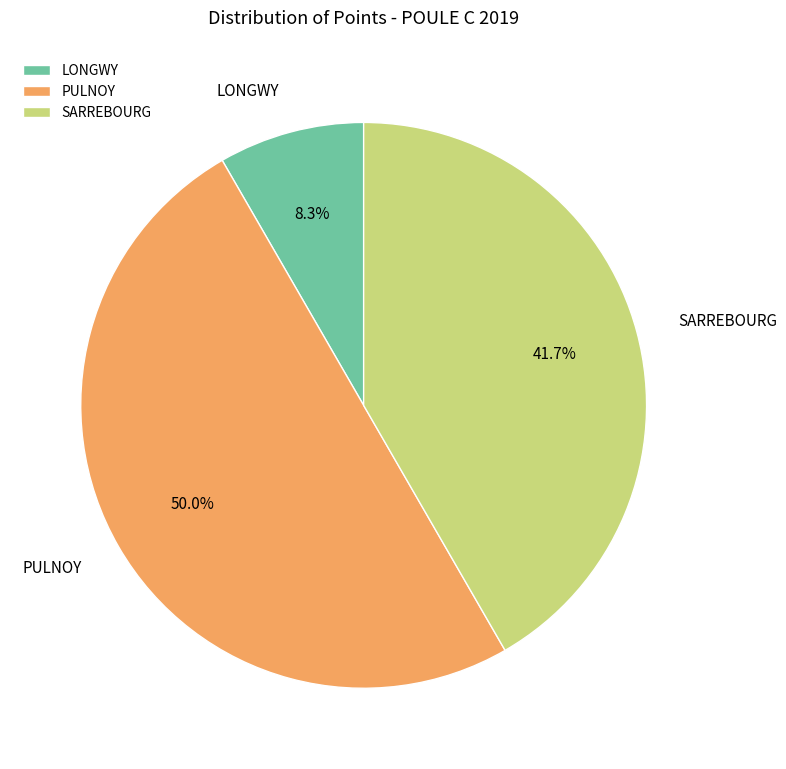

Rank the categories by value from lowest to highest.

LONGWY, SARREBOURG, PULNOY